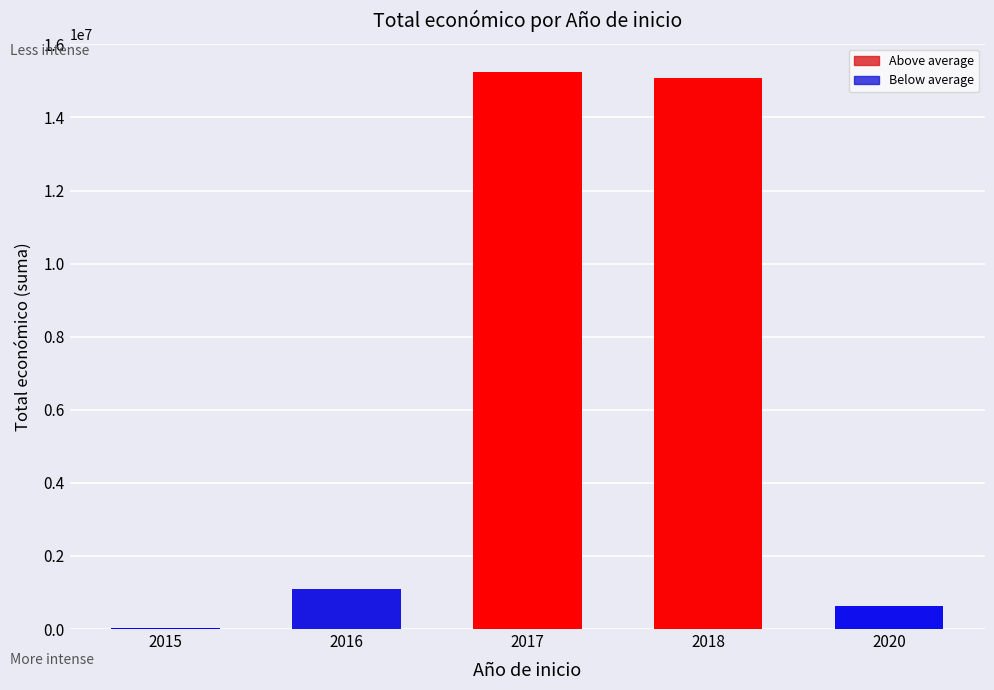

Reading left to right, transcribe all the data shown in this chart.

19950	1107617	15251139	15082096	635407